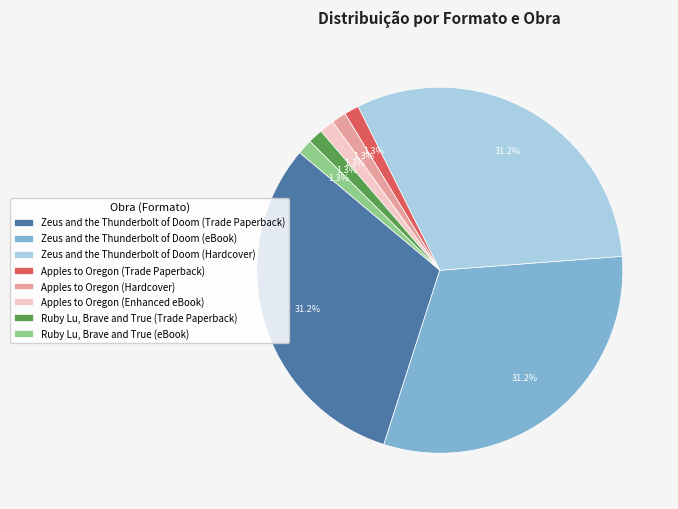

Does any single category account for the majority?

No